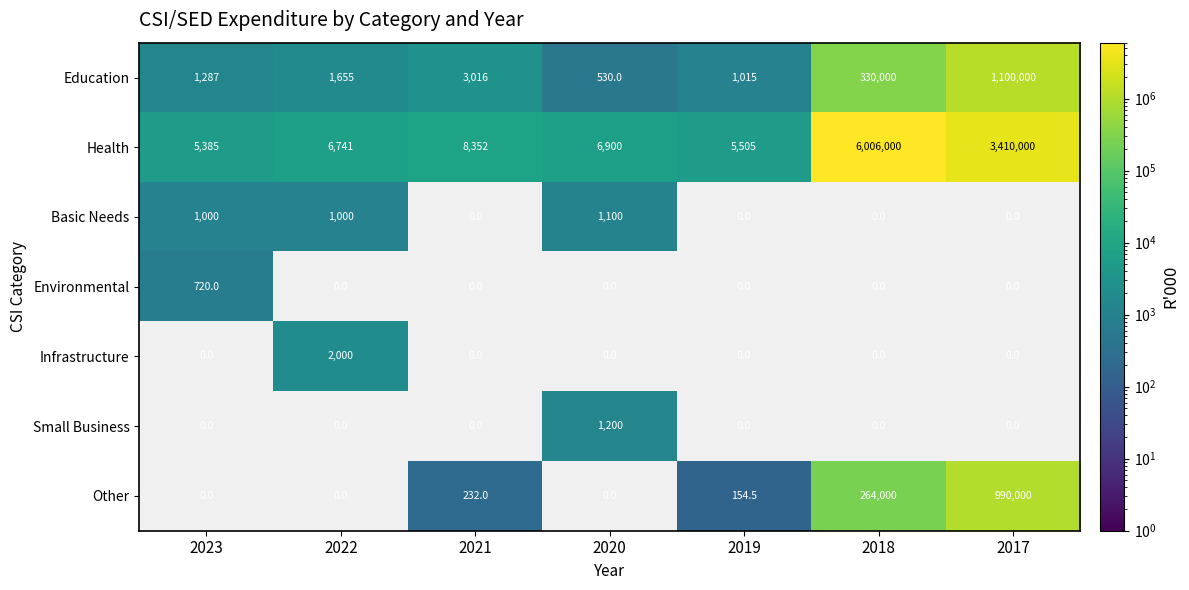

Which series has the widest spread of values?

Health